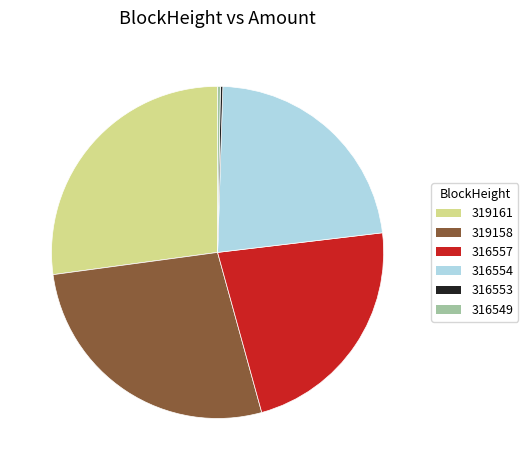

Approximately how many times larger is the value at 316557 compared to 319158?

0.8